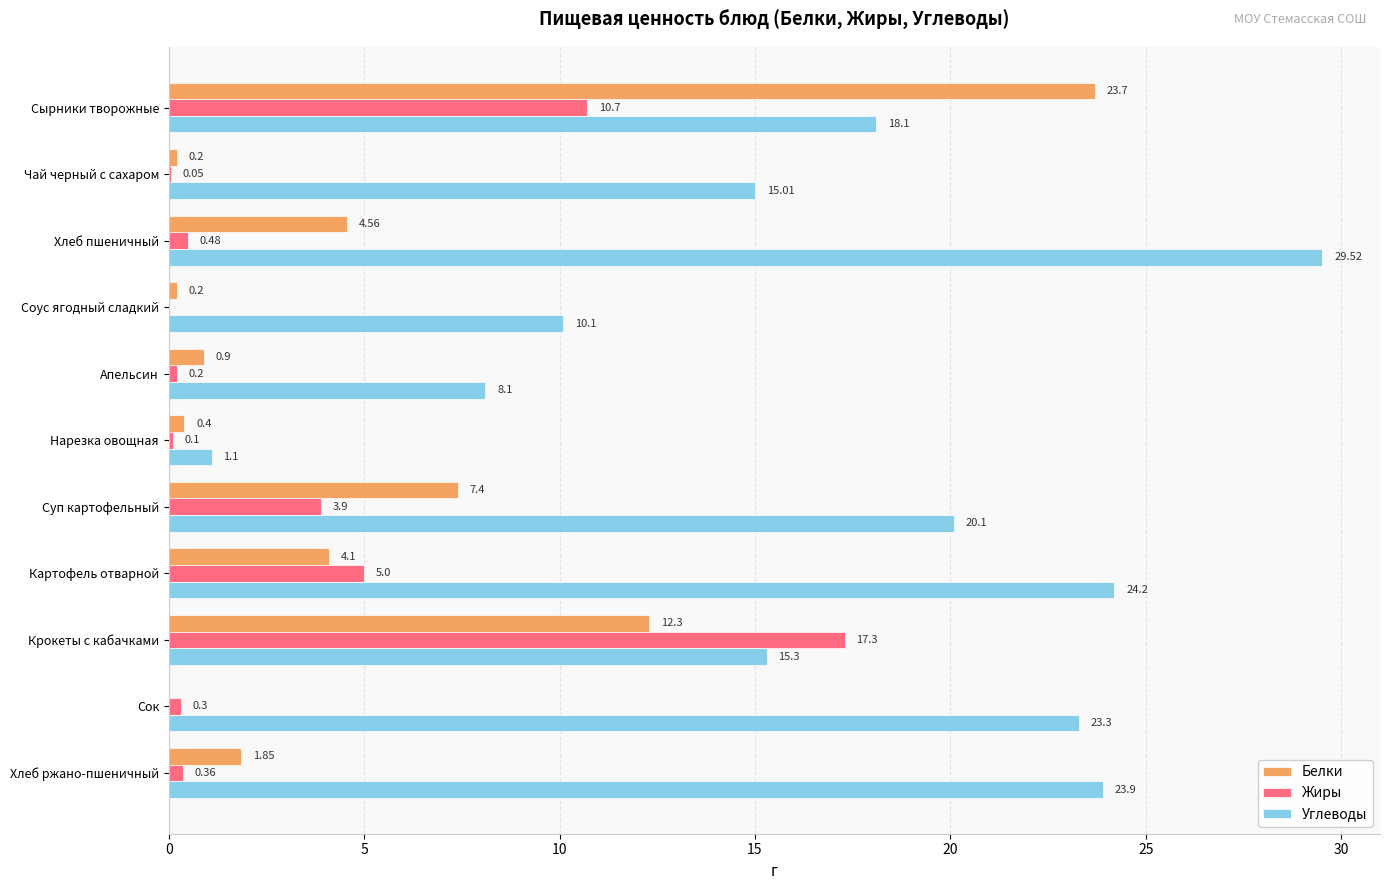

What is the maximum value shown in the chart?

29.5